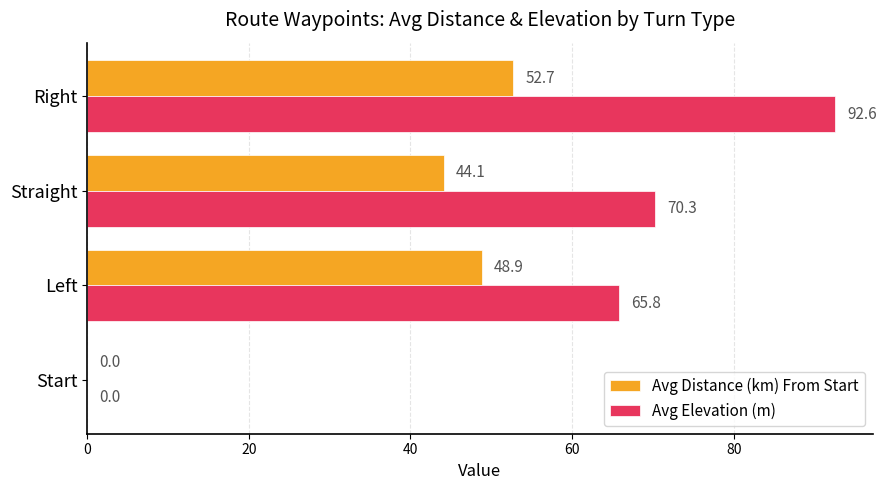

How many values in the Avg Distance (km) From Start series exceed 48?

2